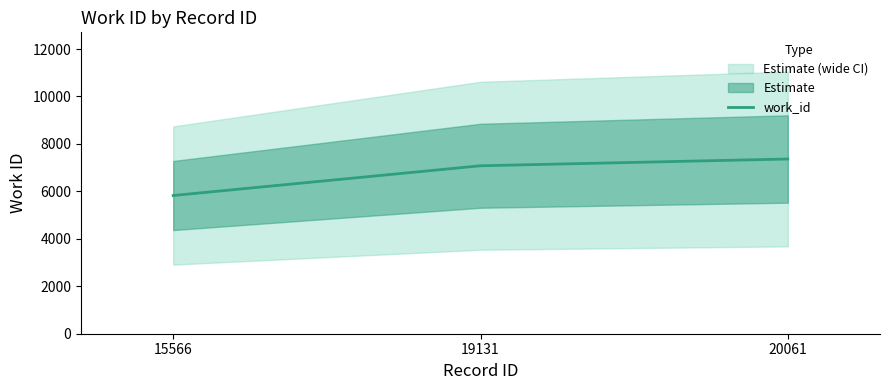

List the labels in order of value, largest first.

20061, 19131, 15566